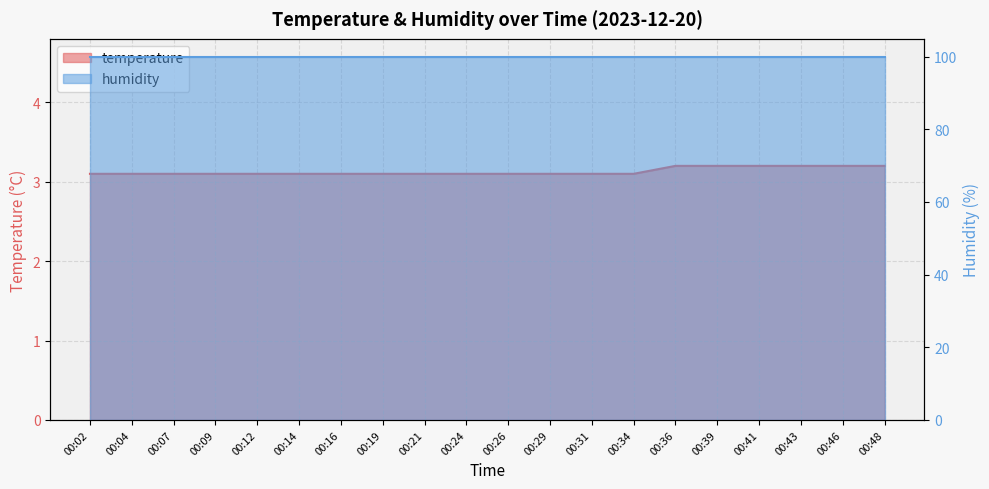

Between 00:46 and 00:36, which is larger?

00:46